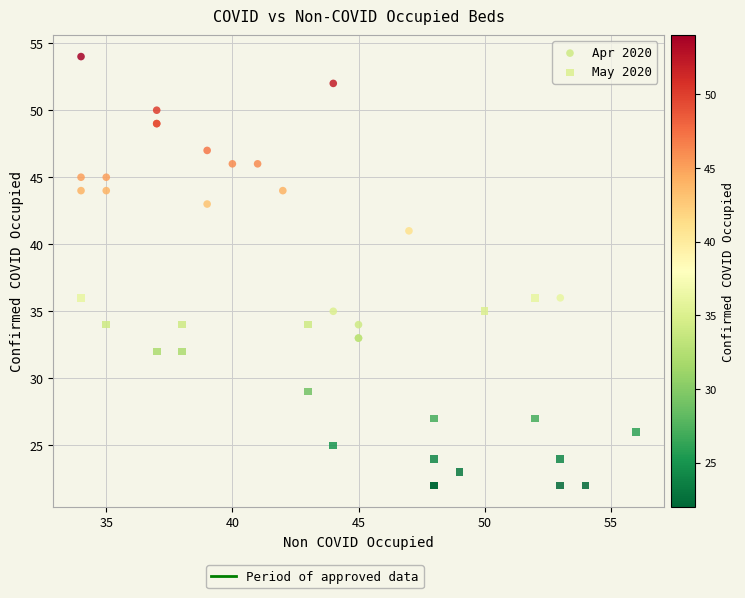

Which series has the widest spread of Y values?

Apr 2020